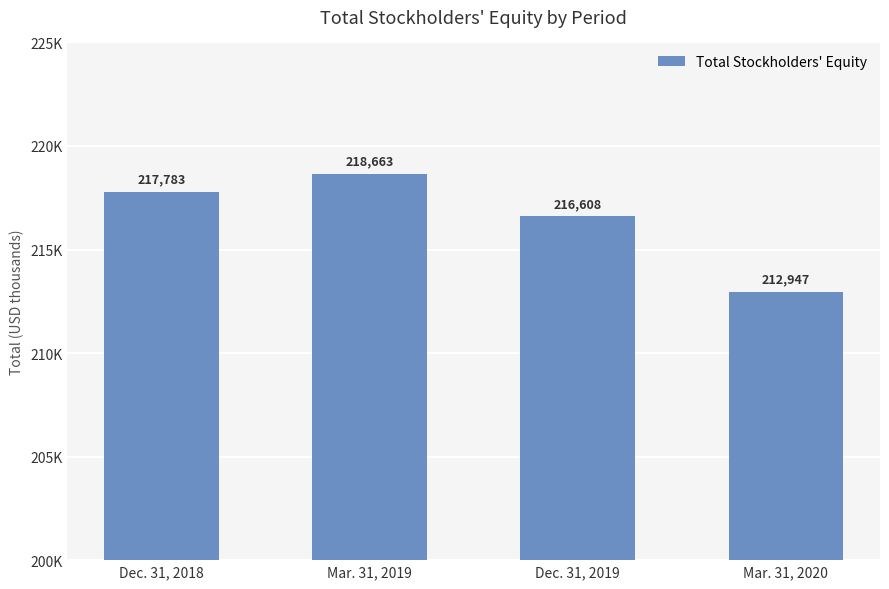

What is the label of the 2nd bar from the left?

Mar. 31, 2019